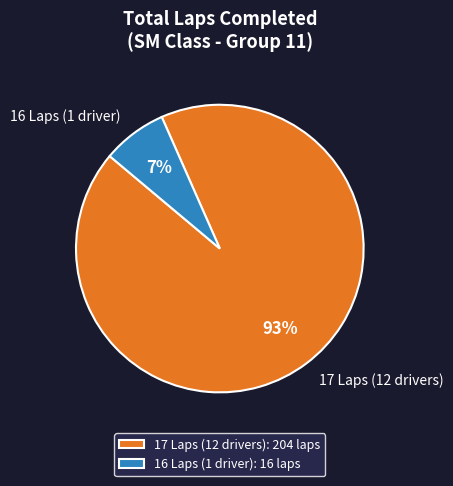

True or false: 17 Laps (12 drivers) accounts for 81% of the total.

False